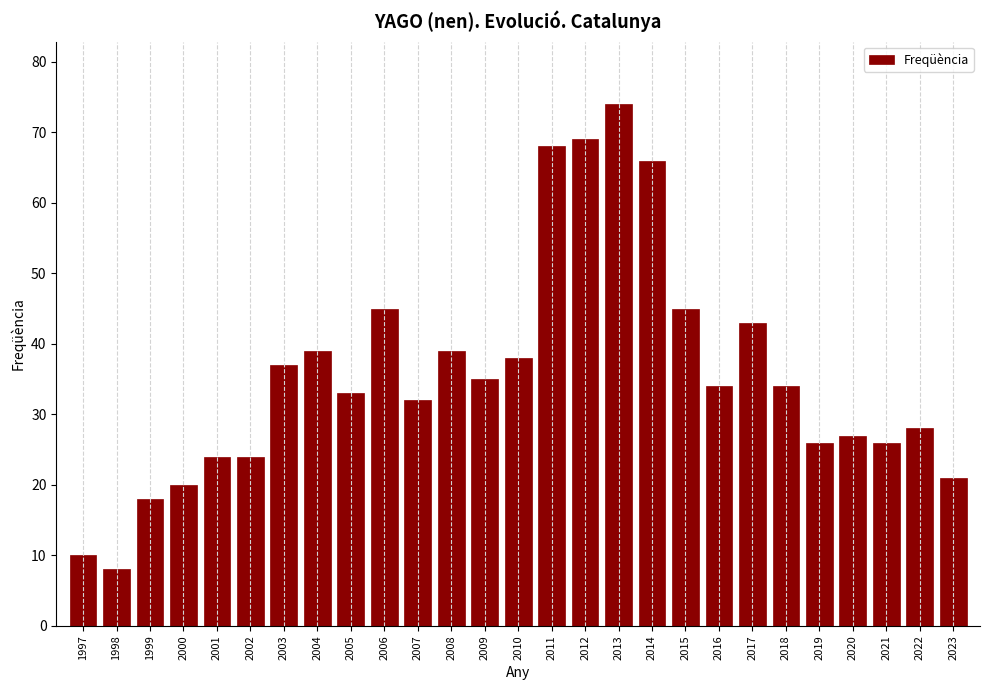

Reading right to left, extract all data points from this chart.

2023=21	2022=28	2021=26	2020=27	2019=26	2018=34	2017=43	2016=34	2015=45	2014=66	2013=74	2012=69	2011=68	2010=38	2009=35	2008=39	2007=32	2006=45	2005=33	2004=39	2003=37	2002=24	2001=24	2000=20	1999=18	1998=8	1997=10